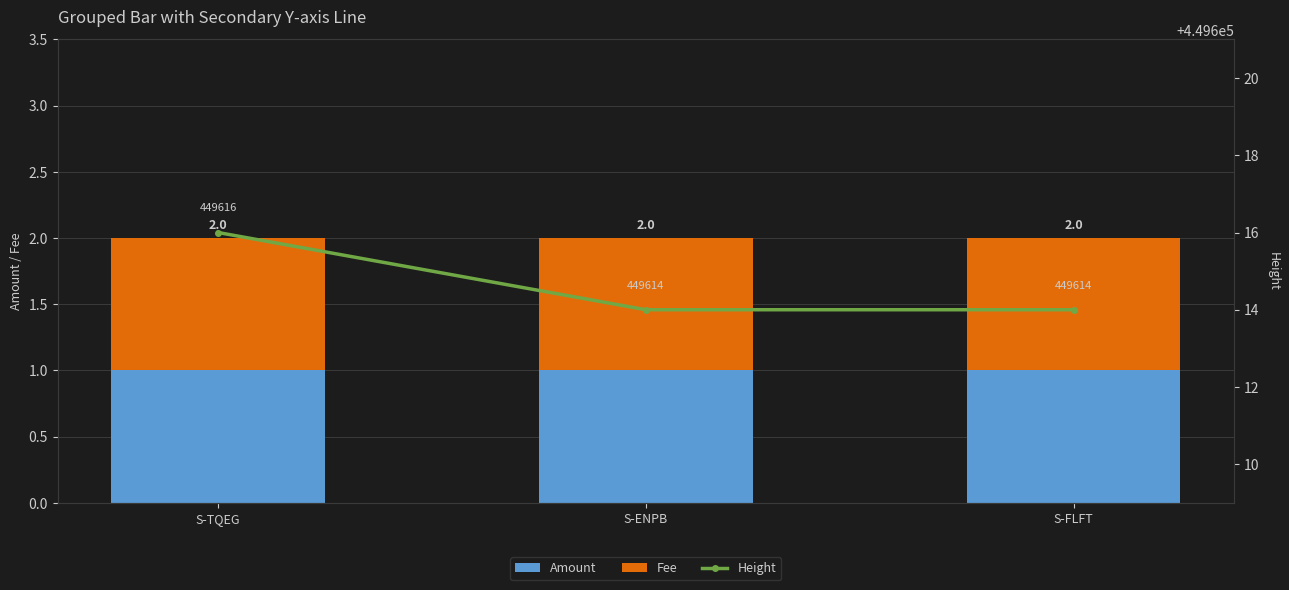

List the series in order of their peak value, lowest first.

Amount, Fee, Height